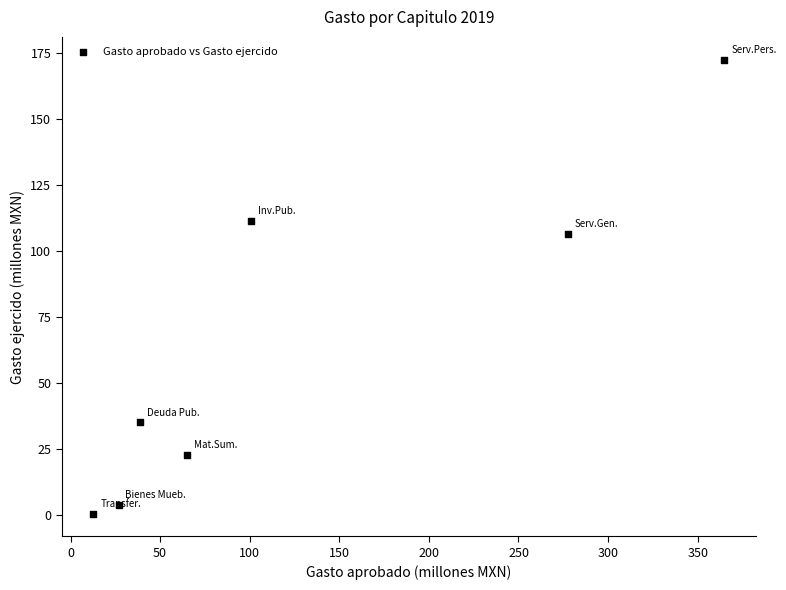

What is the average X value?

126.7